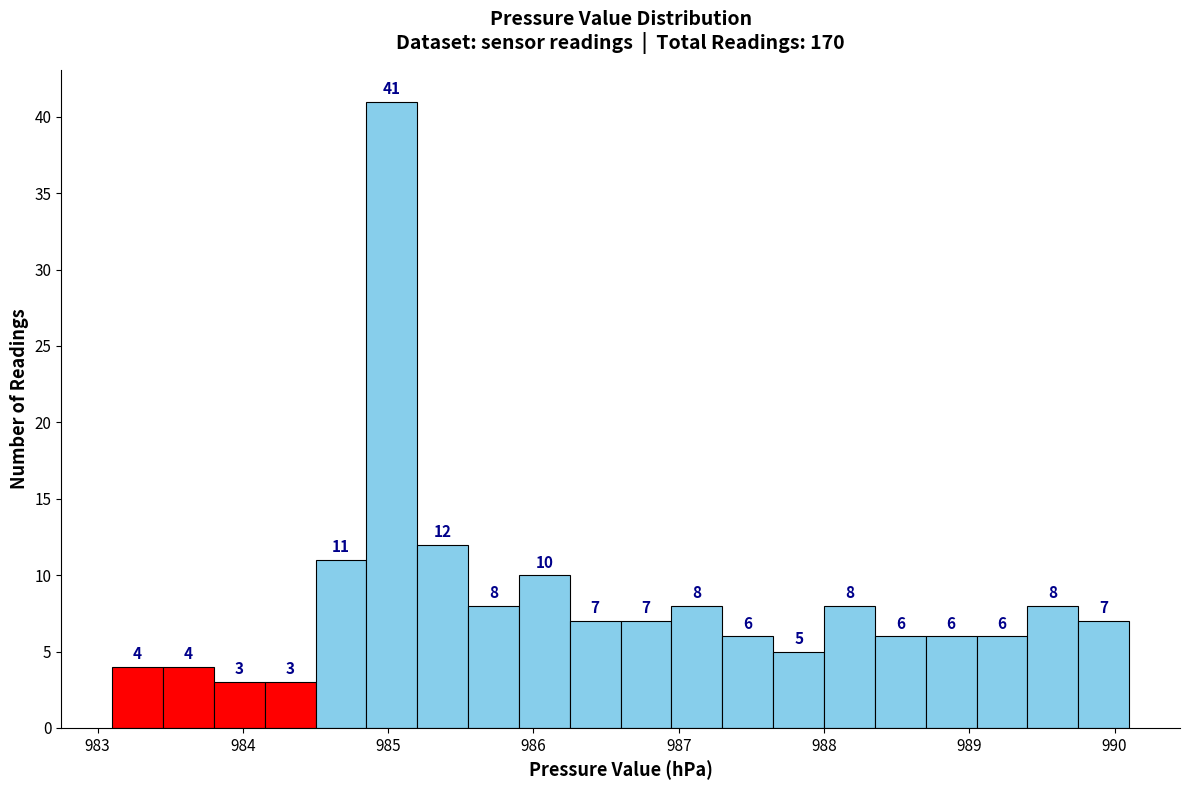

Read against the x-axis, roughly where is the centre of the tallest bar?

985.0